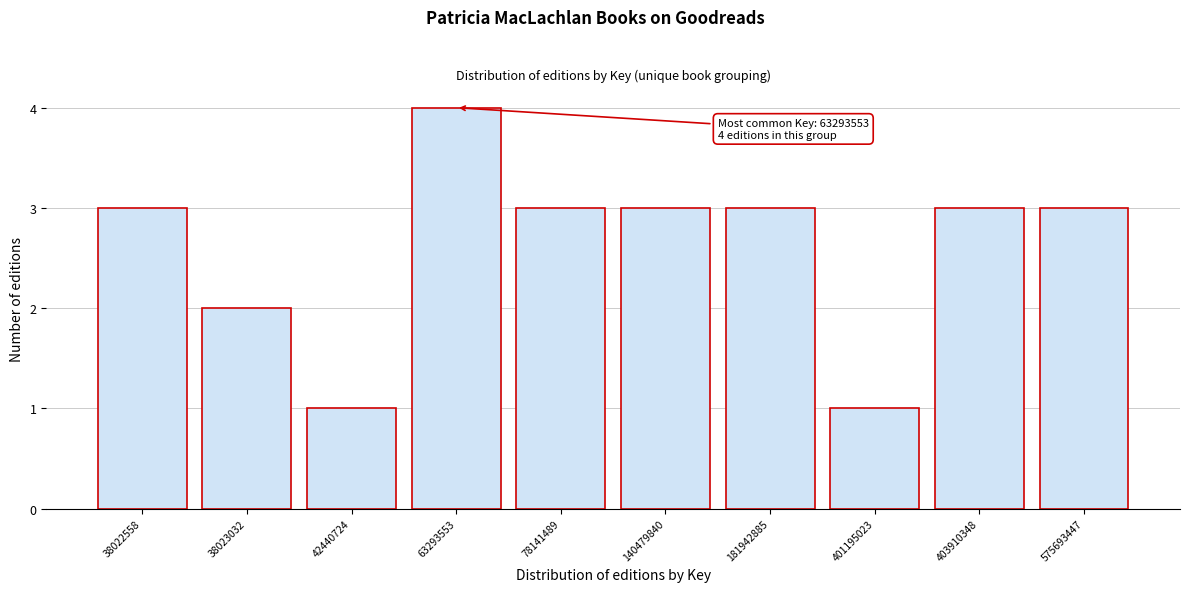

Reading left to right, list all the values displayed in this chart.

3	2	1	4	3	3	3	1	3	3